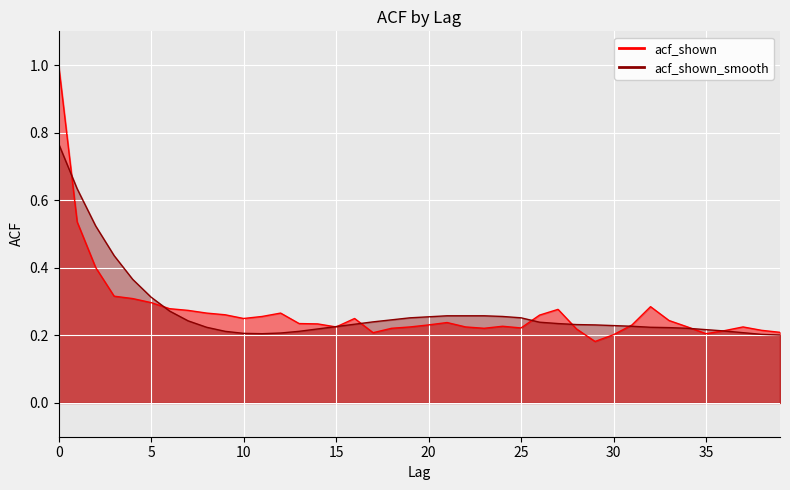

True or false: acf_shown and acf_shown_smooth intersect in this chart.

True